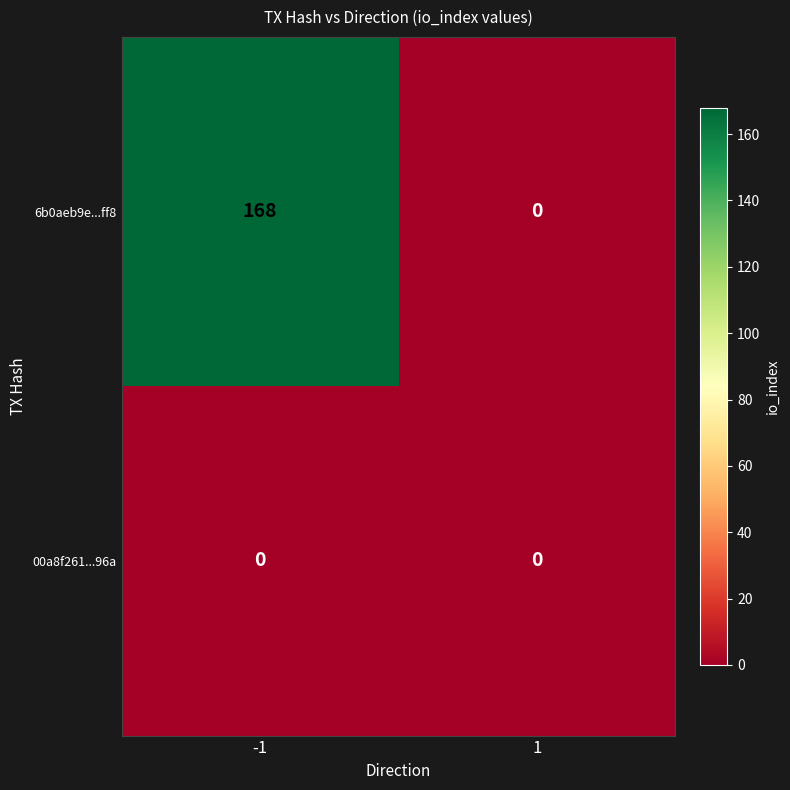

Which series has the largest total across all categories?

6b0aeb9e...ff8